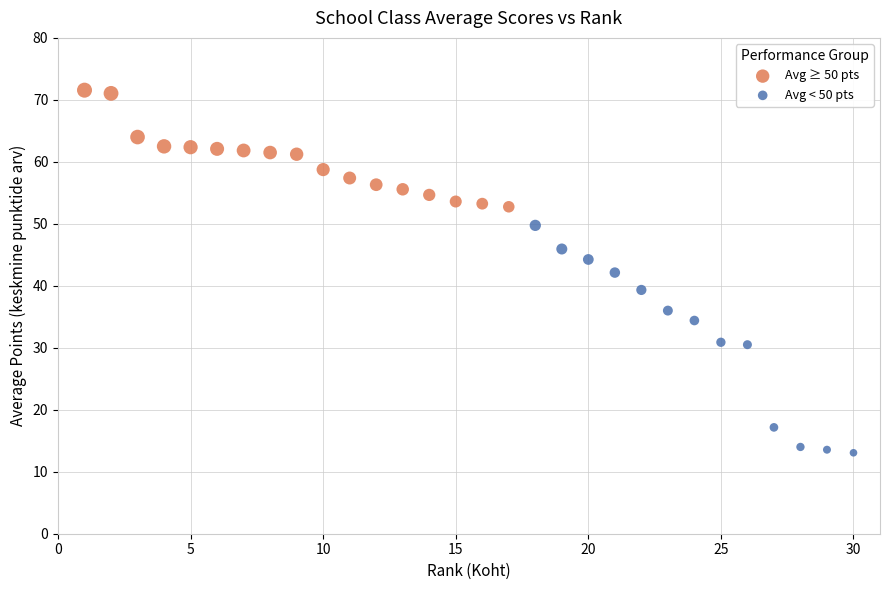

Which series reaches the minimum Y coordinate?

Avg < 50 pts